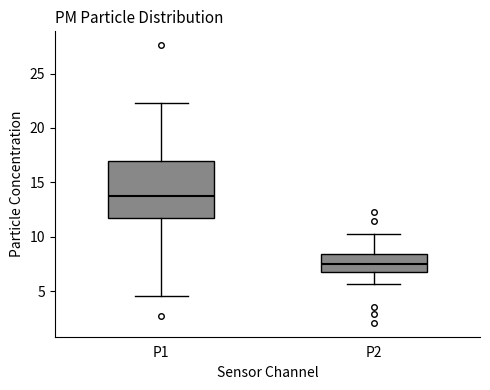

Where does the upper whisker of the box for P1 end on the y-axis? The values are not printed on the chart, so give them approximately, as read against the axis.

22.5